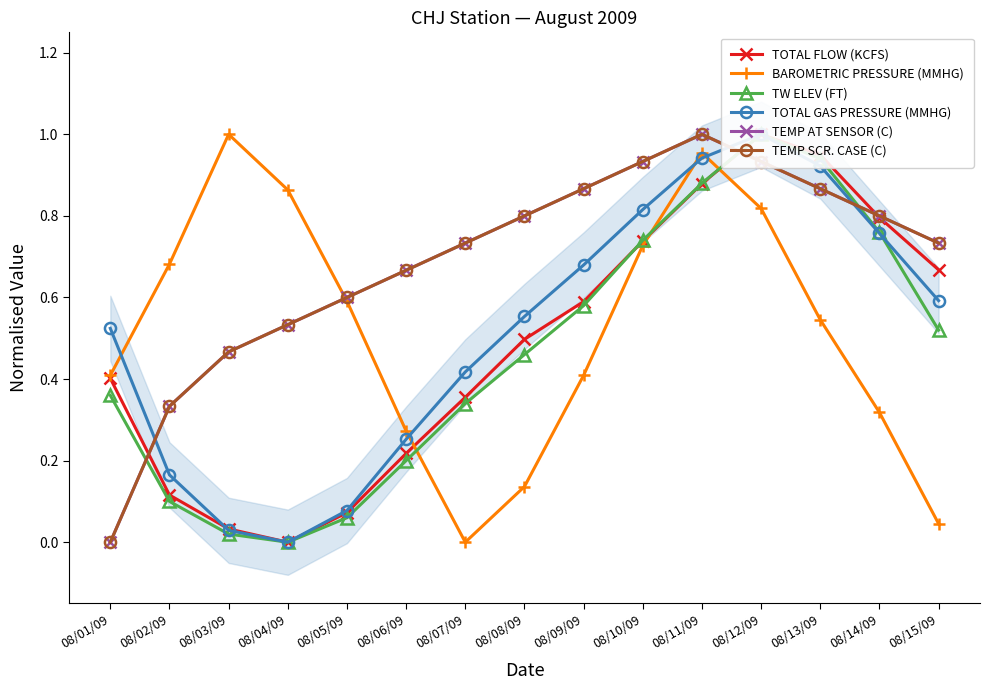

How many values in TOTAL GAS PRESSURE (MMHG) are above zero?

14